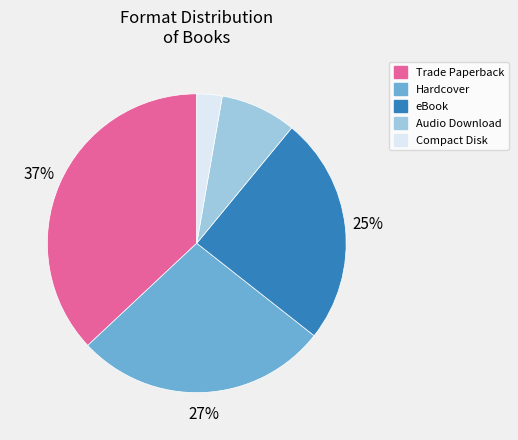

Which category has the biggest portion of the pie?

Trade Paperback